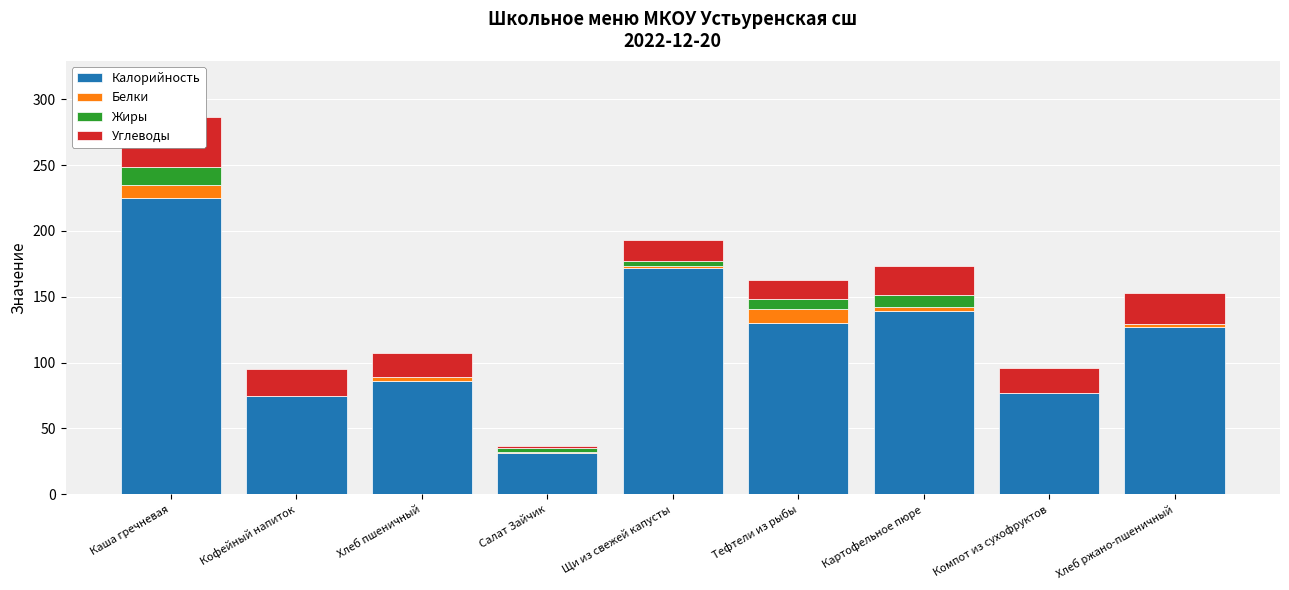

Reading left to right, list all the values displayed in this chart.

Калорийность: 225.2	75.0	86.0	31.0	172.0	130.0	139.0	77.0	127.0
Белки: 10.0	0.0	3.0	1.0	1.0	11.0	3.0	0.0	2.0
Жиры: 13.0	0.0	0.0	3.0	4.0	7.0	9.0	0.0	0.2
Углеводы: 38.0	20.0	18.0	2.0	16.0	15.0	22.0	19.0	24.0